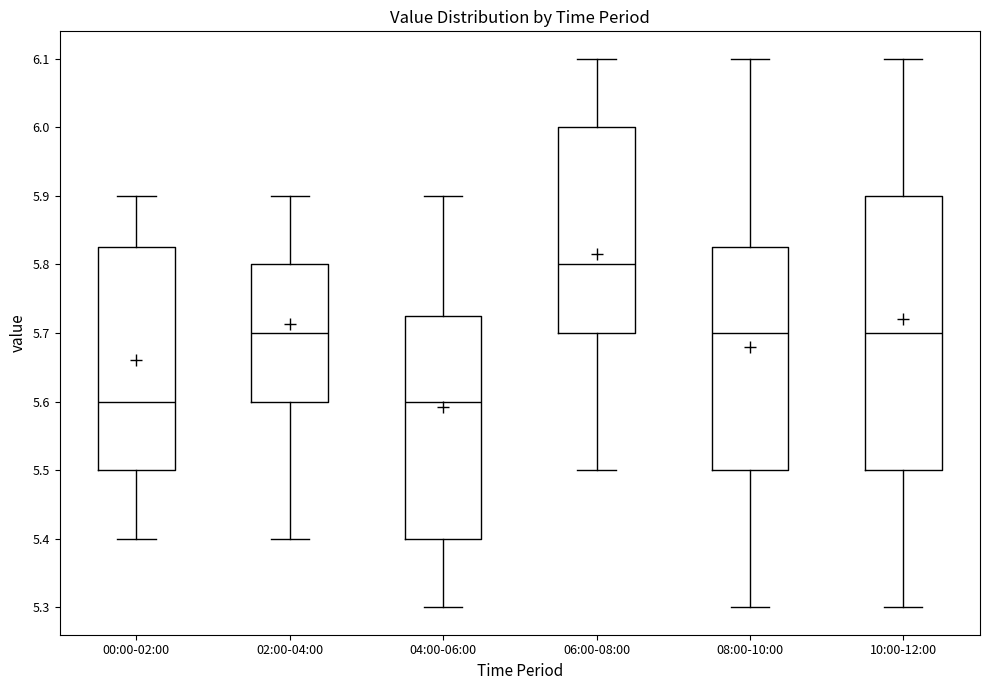

Reading left to right, transcribe this box plot: for each box, give where its median line is, the range the box spans, and where its two whiskers end, as read against the y-axis. The values are not printed on the chart, so give them approximately, as read against the axis.

00:00-02:00: median 5.60, box 5.50 to 5.83, whiskers 5.40 to 5.90
02:00-04:00: median 5.70, box 5.60 to 5.80, whiskers 5.40 to 5.90
04:00-06:00: median 5.60, box 5.40 to 5.73, whiskers 5.30 to 5.90
06:00-08:00: median 5.80, box 5.70 to 6.00, whiskers 5.50 to 6.10
08:00-10:00: median 5.70, box 5.50 to 5.83, whiskers 5.30 to 6.10
10:00-12:00: median 5.70, box 5.50 to 5.90, whiskers 5.30 to 6.10